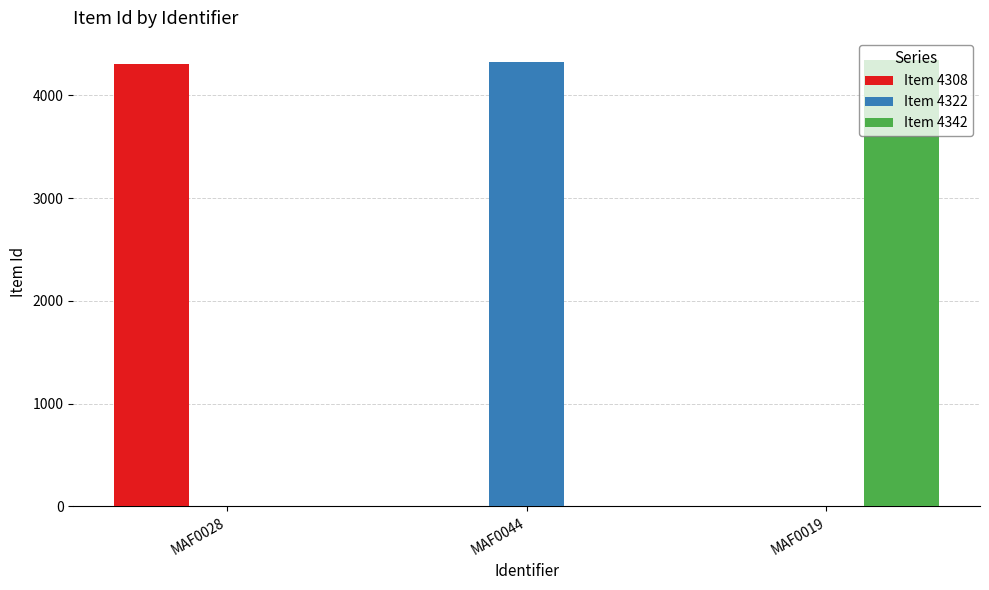

Is the value of Item 4308 at MAF0044 greater than the value of Item 4342 at MAF0019?

No